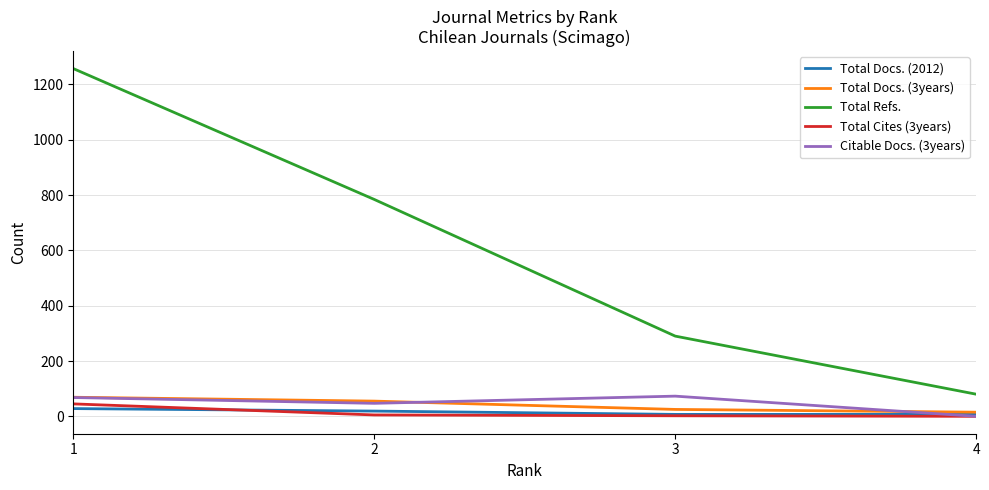

At which category is the sum across all series the highest?

1